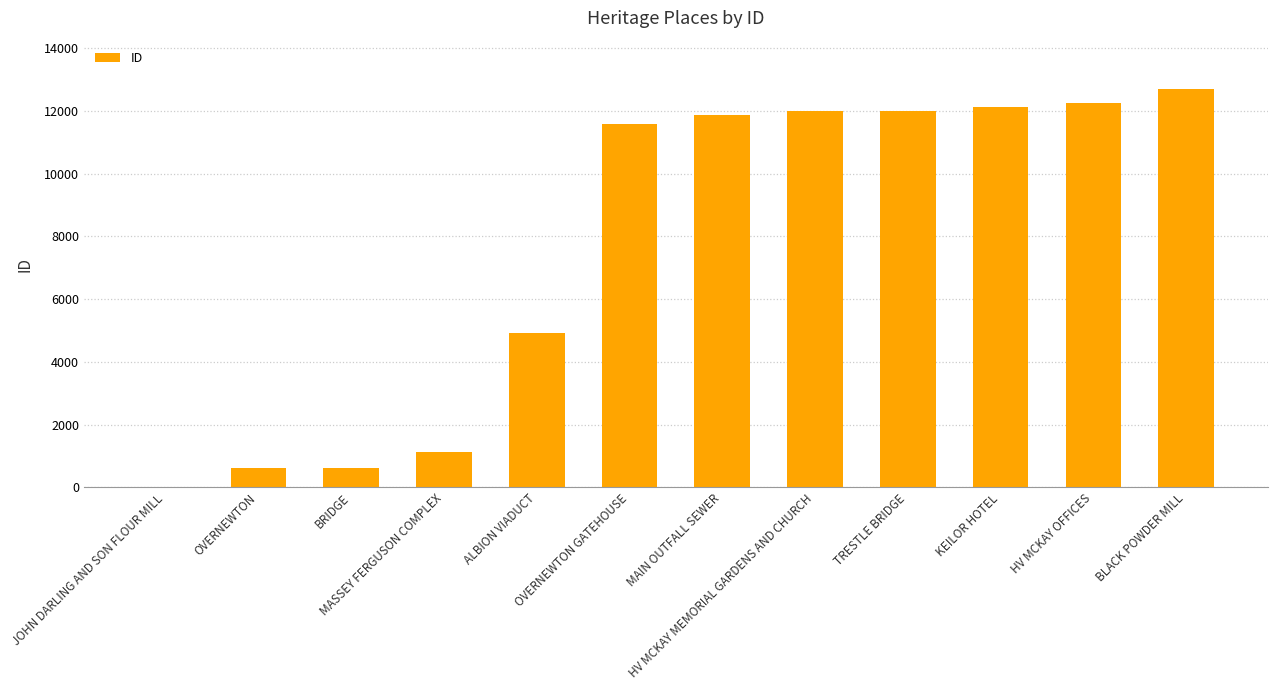

How many series are shown in this chart?

1